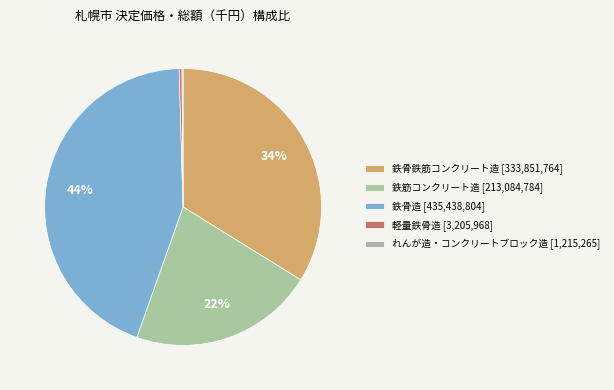

Is the sum of れんが造・コンクリートブロック造 and 軽量鉄骨造 greater than half?

No